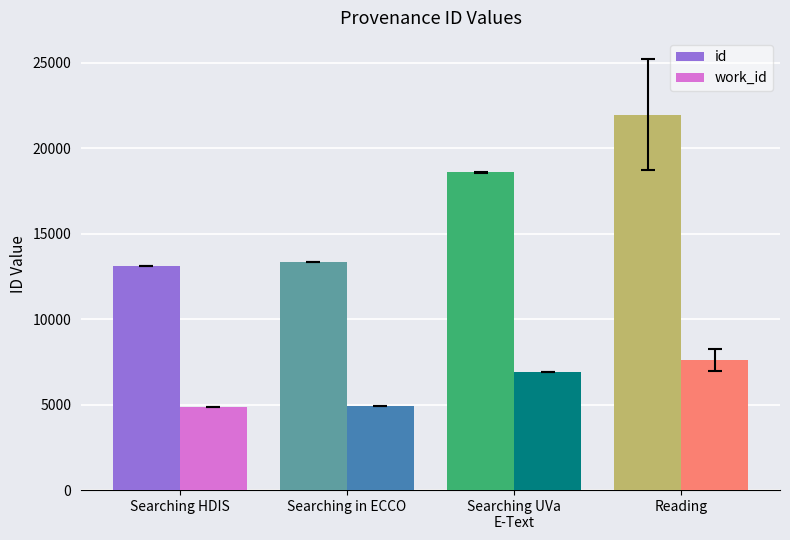

What is the difference between the maximum and minimum values in the work_id series?

2736.0